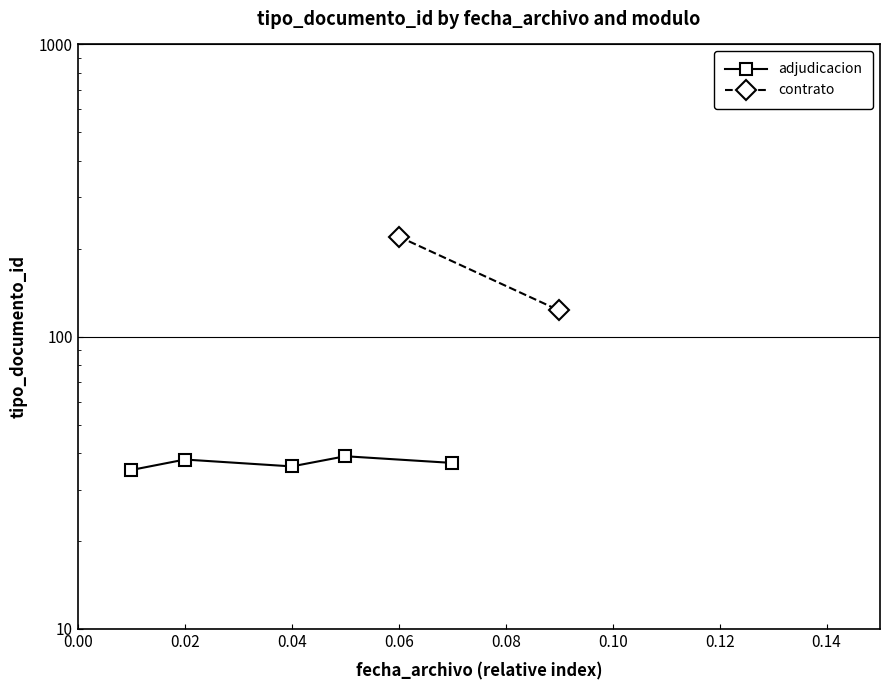

True or false: there are more than 1 points higher than both neighbors.

True